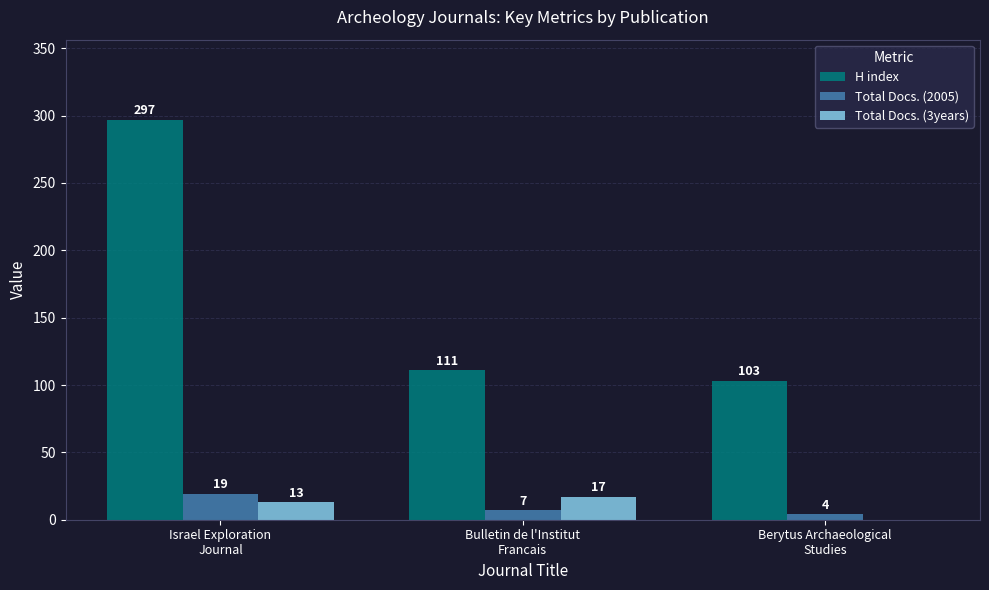

At which label is Total Docs. (3years) closest to 8?

Israel Exploration
Journal